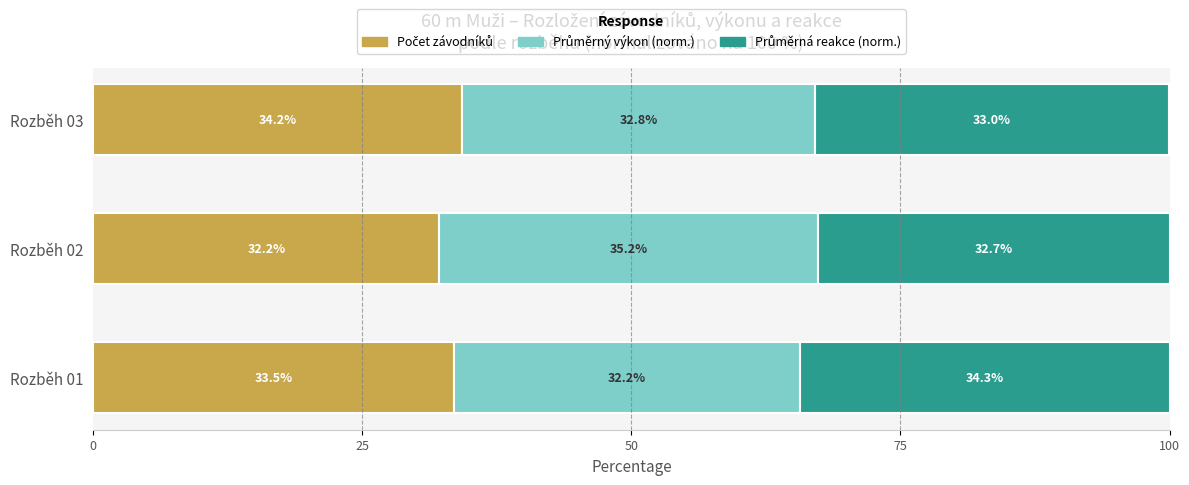

What is the total value across all series at Rozběh 03?

100.0